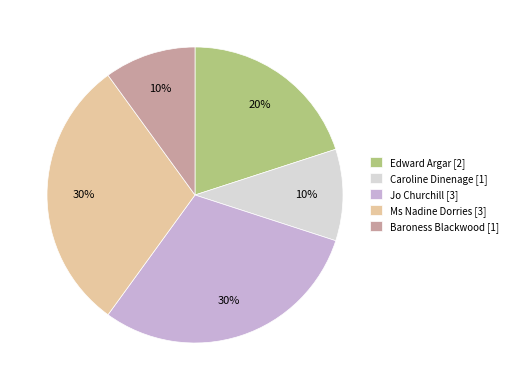

To the nearest percent, what is the difference between the largest and smallest slice percentages?

20%